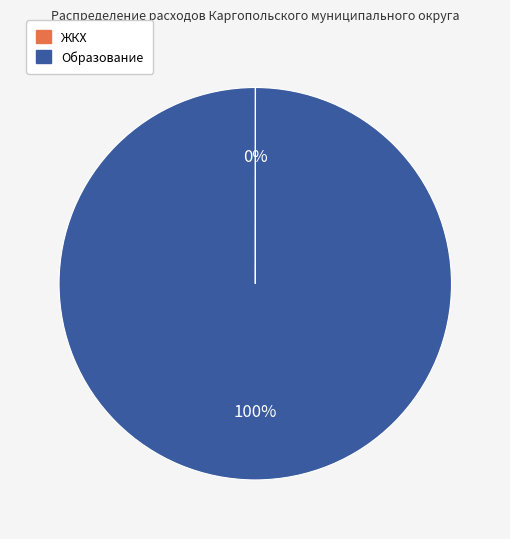

Is there any slice that represents more than half of the pie?

Yes